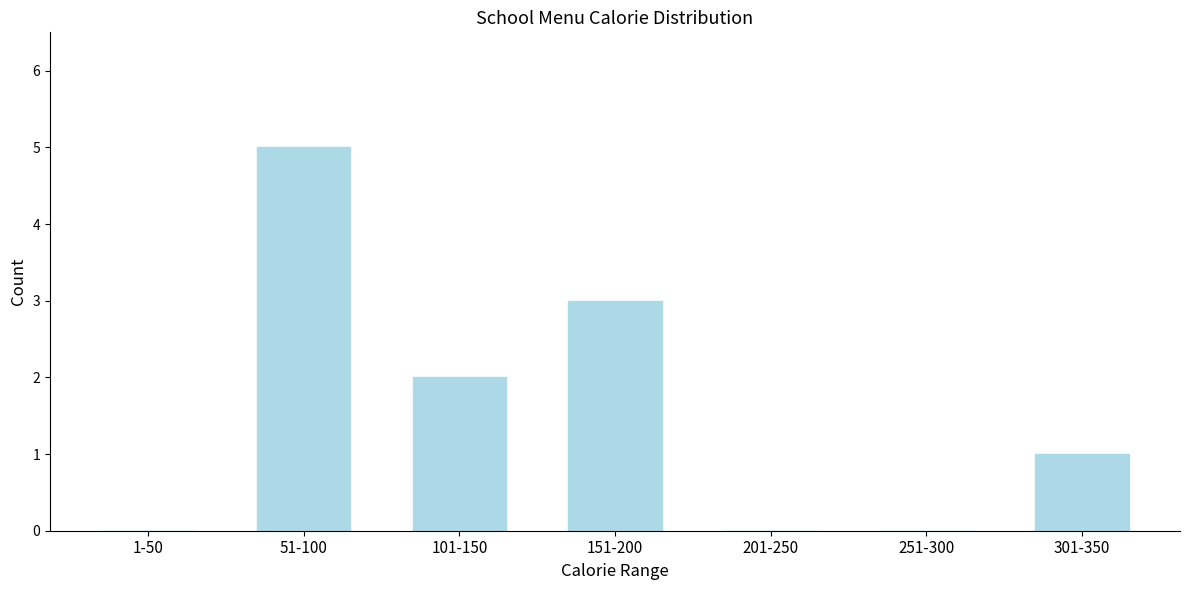

Reading left to right, what are all the values shown in this chart?

1-50=0	51-100=5	101-150=2	151-200=3	201-250=0	251-300=0	301-350=1